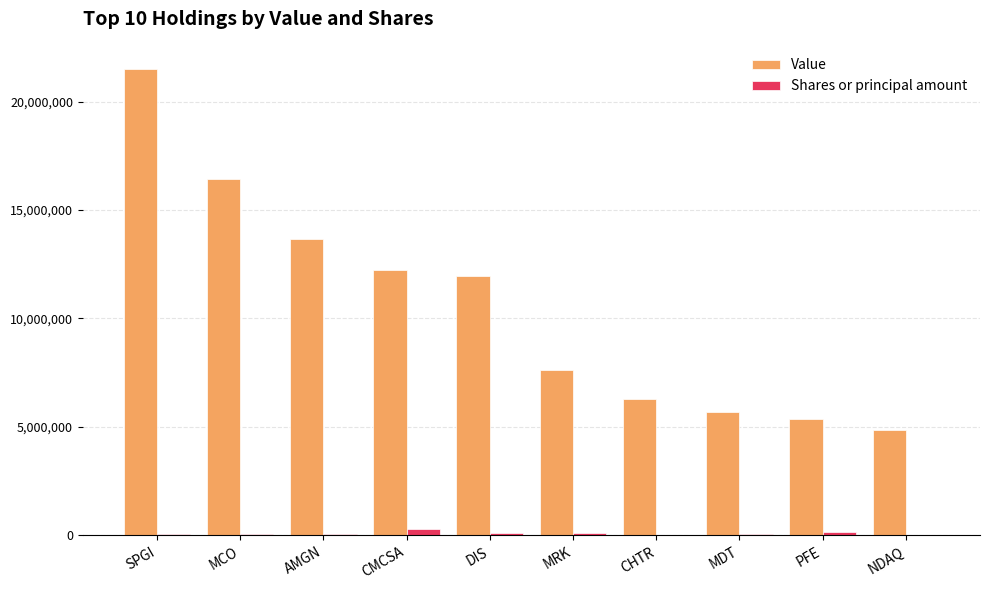

The Value series shows 7606426 at MDT. True or false?

False